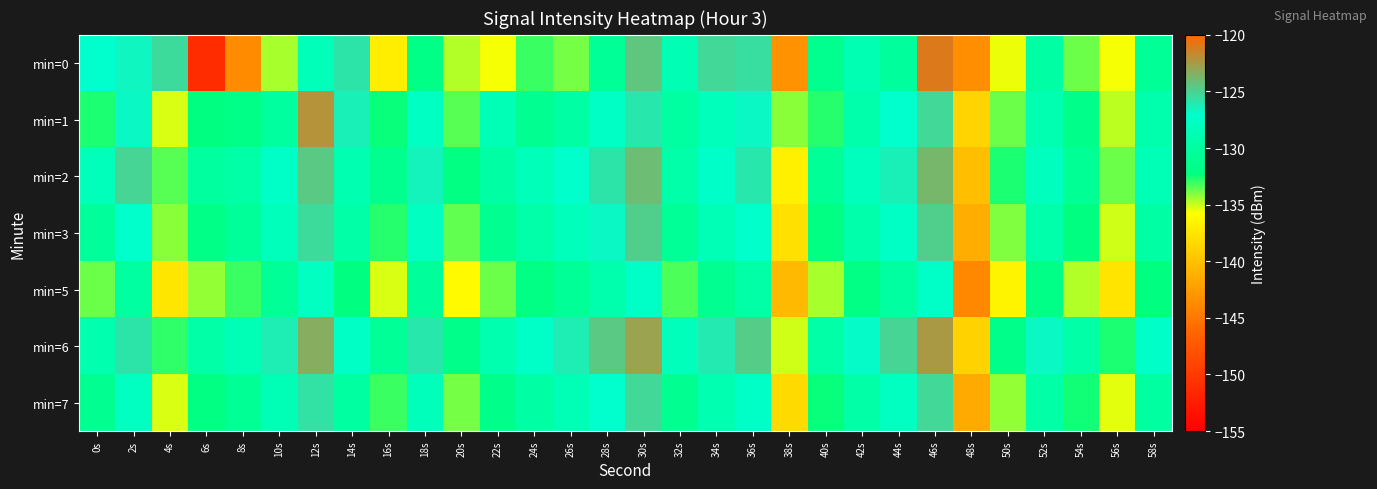

Reading left to right, what are all the values shown in this chart?

min=0: 0s=-127.0	2s=-126.6	4s=-125.4	6s=-151.0	8s=-143.6	10s=-134.6	12s=-128.4	14s=-125.9	16s=-136.9	18s=-131.9	20s=-134.7	22s=-135.7	24s=-133.1	26s=-133.8	28s=-130.8	30s=-124.5	32s=-128.7	34s=-125.3	36s=-125.5	38s=-143.1	40s=-131.3	42s=-128.9	44s=-130.4	46s=-121.0	48s=-143.5	50s=-135.5	52s=-129.7	54s=-133.8	56s=-135.6	58s=-130.7
min=1: 0s=-132.7	2s=-126.8	4s=-135.3	6s=-132.2	8s=-131.8	10s=-130.1	12s=-122.1	14s=-126.4	16s=-132.4	18s=-127.7	20s=-133.5	22s=-128.5	24s=-131.2	26s=-129.8	28s=-127.6	30s=-125.9	32s=-130.1	34s=-128.3	36s=-126.7	38s=-134.2	40s=-132.8	42s=-129.4	44s=-127.1	46s=-125.3	48s=-138.6	50s=-133.7	52s=-128.9	54s=-131.5	56s=-134.8	58s=-129.2
min=2: 0s=-128.3	2s=-125.1	4s=-133.4	6s=-130.2	8s=-129.7	10s=-127.4	12s=-124.6	14s=-128.9	16s=-131.3	18s=-126.5	20s=-132.1	22s=-129.8	24s=-128.4	26s=-127.2	28s=-125.8	30s=-124.1	32s=-129.5	34s=-127.3	36s=-125.9	38s=-136.7	40s=-130.8	42s=-128.1	44s=-126.4	46s=-123.8	48s=-140.2	50s=-132.6	52s=-128.0	54s=-130.9	56s=-133.7	58s=-128.5
min=3: 0s=-130.5	2s=-127.2	4s=-134.1	6s=-131.8	8s=-130.6	10s=-128.3	12s=-125.4	14s=-129.7	16s=-132.8	18s=-127.9	20s=-133.6	22s=-131.2	24s=-129.5	26s=-128.3	28s=-126.7	30s=-124.9	32s=-130.8	34s=-128.6	36s=-127.2	38s=-137.9	40s=-132.1	42s=-129.4	44s=-127.6	46s=-124.9	48s=-141.3	50s=-134.0	52s=-129.3	54s=-132.2	56s=-135.1	58s=-129.8
min=5: 0s=-133.8	2s=-130.1	4s=-137.5	6s=-134.3	8s=-133.1	10s=-130.8	12s=-127.9	14s=-132.2	16s=-135.3	18s=-130.5	20s=-136.1	22s=-133.7	24s=-132.0	26s=-130.8	28s=-129.2	30s=-127.4	32s=-133.3	34s=-131.1	36s=-129.7	38s=-140.4	40s=-134.6	42s=-131.9	44s=-130.1	46s=-127.4	48s=-143.8	50s=-136.5	52s=-131.8	54s=-134.7	56s=-137.6	58s=-132.3
min=6: 0s=-129.1	2s=-125.8	4s=-132.9	6s=-129.7	8s=-128.5	10s=-126.2	12s=-123.3	14s=-127.6	16s=-130.7	18s=-125.9	20s=-131.5	22s=-129.1	24s=-127.4	26s=-126.2	28s=-124.6	30s=-122.8	32s=-128.3	34s=-126.1	36s=-124.7	38s=-135.1	40s=-129.6	42s=-126.9	44s=-125.1	46s=-122.4	48s=-138.8	50s=-131.5	52s=-126.8	54s=-129.7	56s=-132.6	58s=-127.3
min=7: 0s=-131.2	2s=-127.9	4s=-135.3	6s=-132.1	8s=-130.9	10s=-128.6	12s=-125.7	14s=-130.0	16s=-133.1	18s=-128.3	20s=-133.9	22s=-131.5	24s=-129.8	26s=-128.6	28s=-127.0	30s=-125.2	32s=-131.1	34s=-128.9	36s=-127.5	38s=-138.2	40s=-132.4	42s=-129.7	44s=-127.9	46s=-125.2	48s=-141.6	50s=-134.3	52s=-129.6	54s=-132.5	56s=-135.4	58s=-130.1